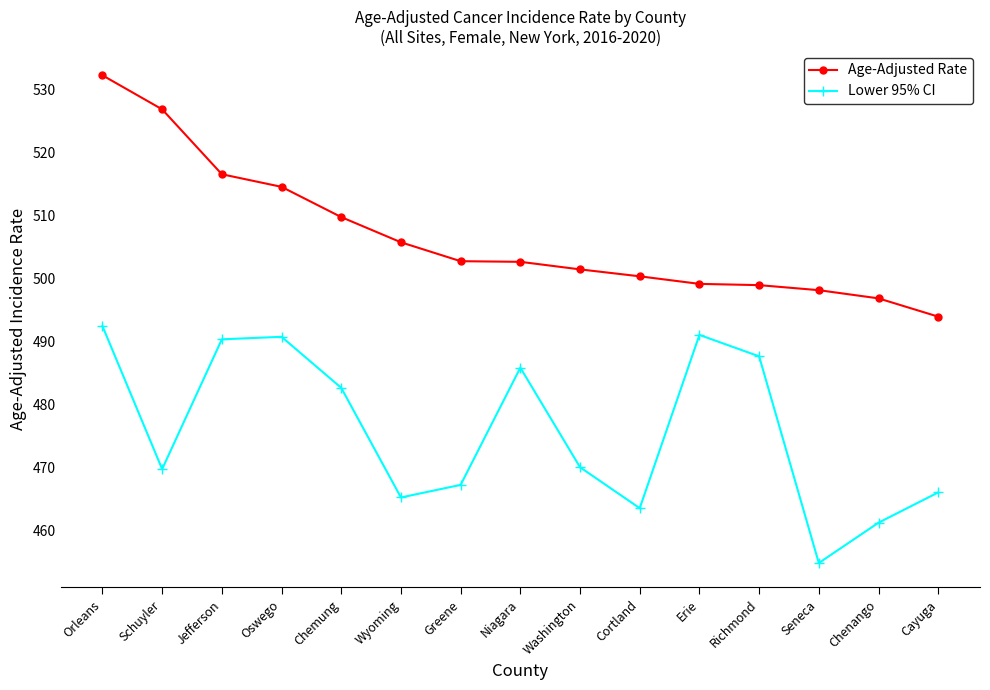

What position from the right is Orleans?

15